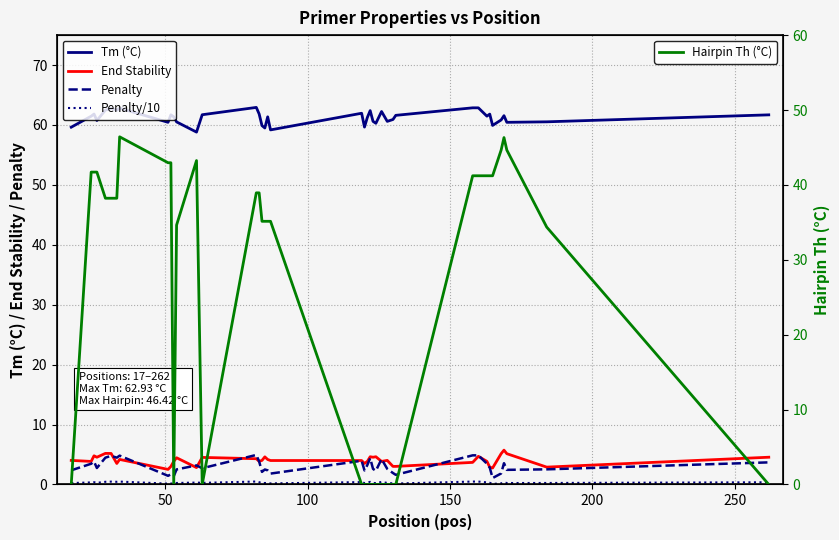

What is the highest value of the Hairpin Th (°C) series?

46.4